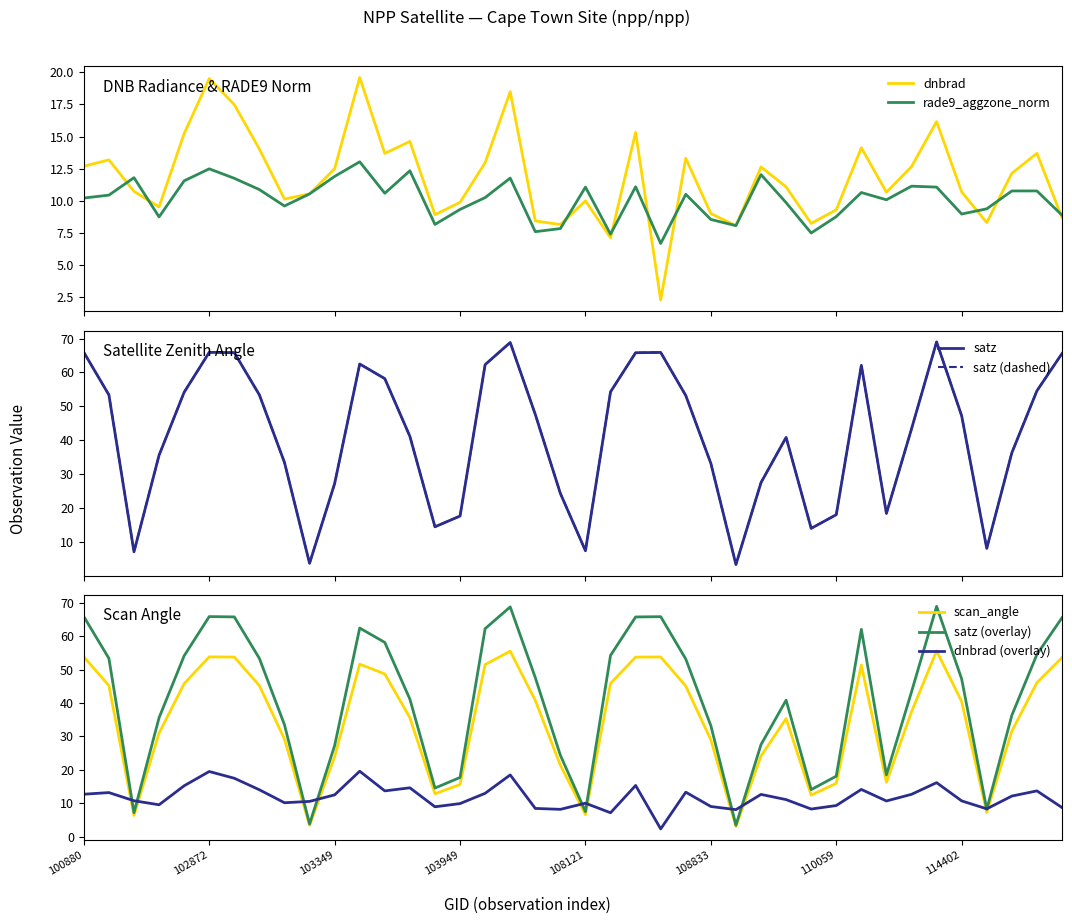

How many data points in dnbrad are above 12?

20